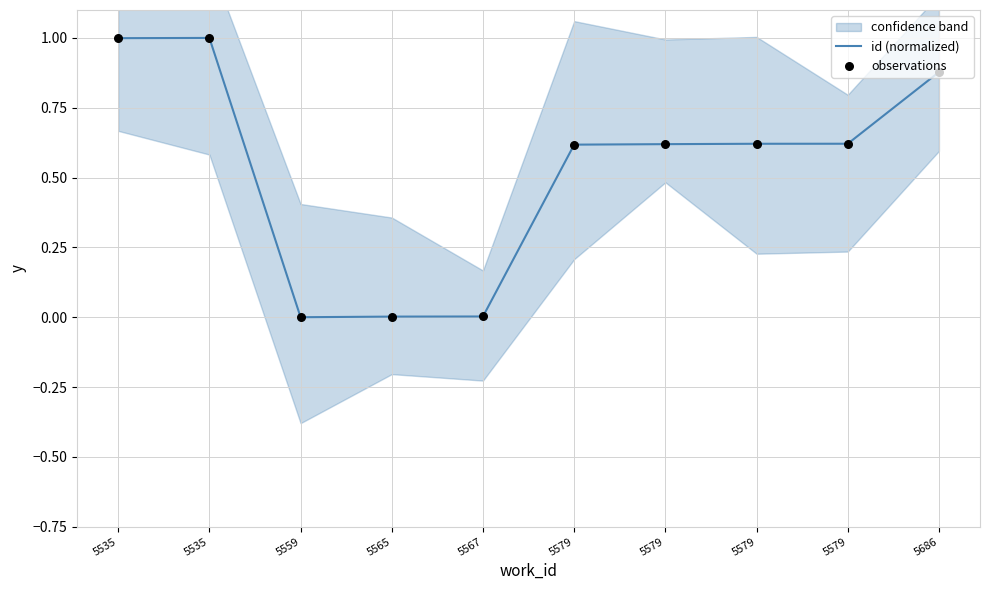

Which series has the largest total across all categories?

id (normalized)